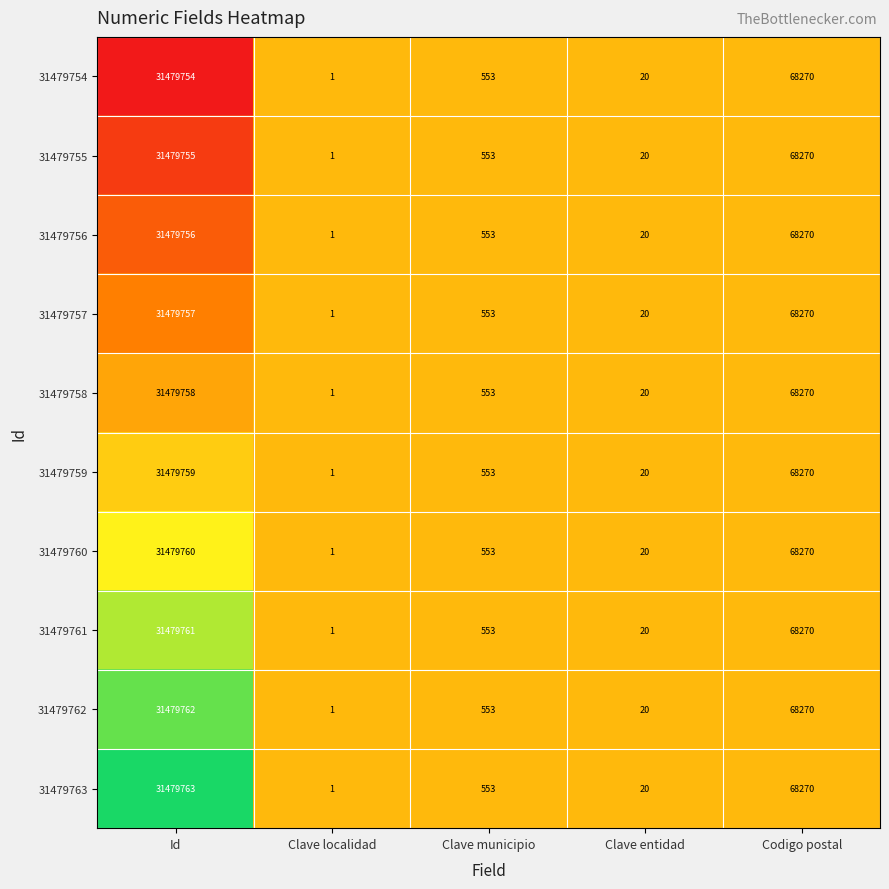

Count the number of categories in the chart.

5